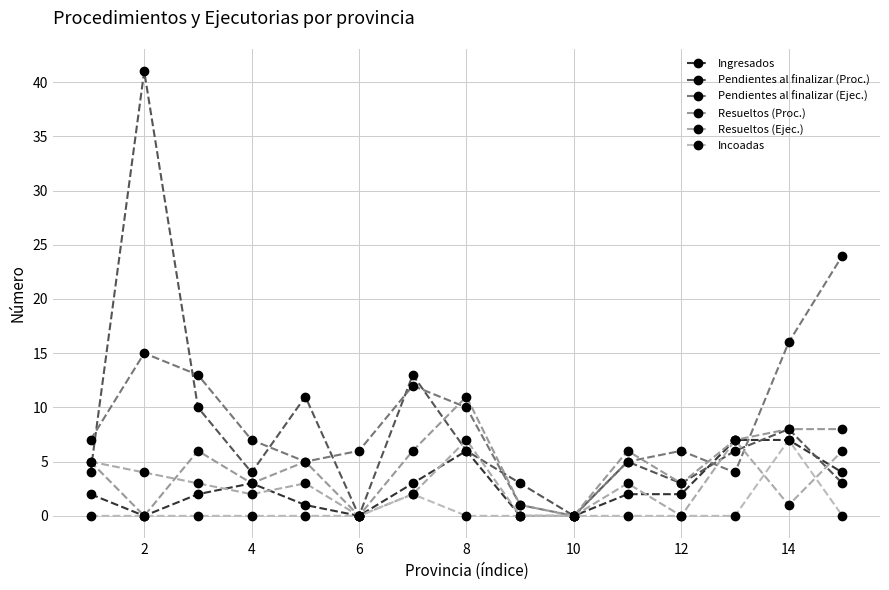

Reading left to right, what are all the values shown in this chart?

Ingresados: 2	0	2	3	1	0	3	6	0	0	2	2	7	7	4
Pendientes al finalizar (Proc.): 4	41	10	4	11	0	13	6	3	0	5	3	6	8	3
Pendientes al finalizar (Ejec.): 7	15	13	7	5	6	12	10	1	0	5	6	4	16	24
Resueltos (Proc.): 5	0	6	3	5	0	6	11	1	0	6	3	7	8	8
Resueltos (Ejec.): 5	4	3	2	3	0	2	7	0	0	3	0	7	1	6
Incoadas: 0	0	0	0	0	0	2	0	0	0	0	0	0	7	0